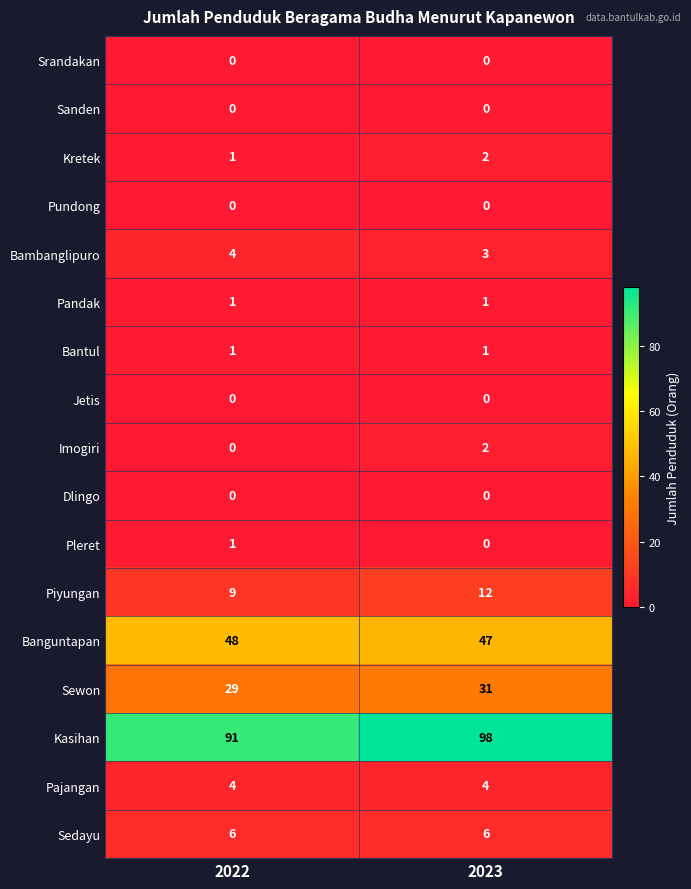

What is the highest value of the Sewon series?

31